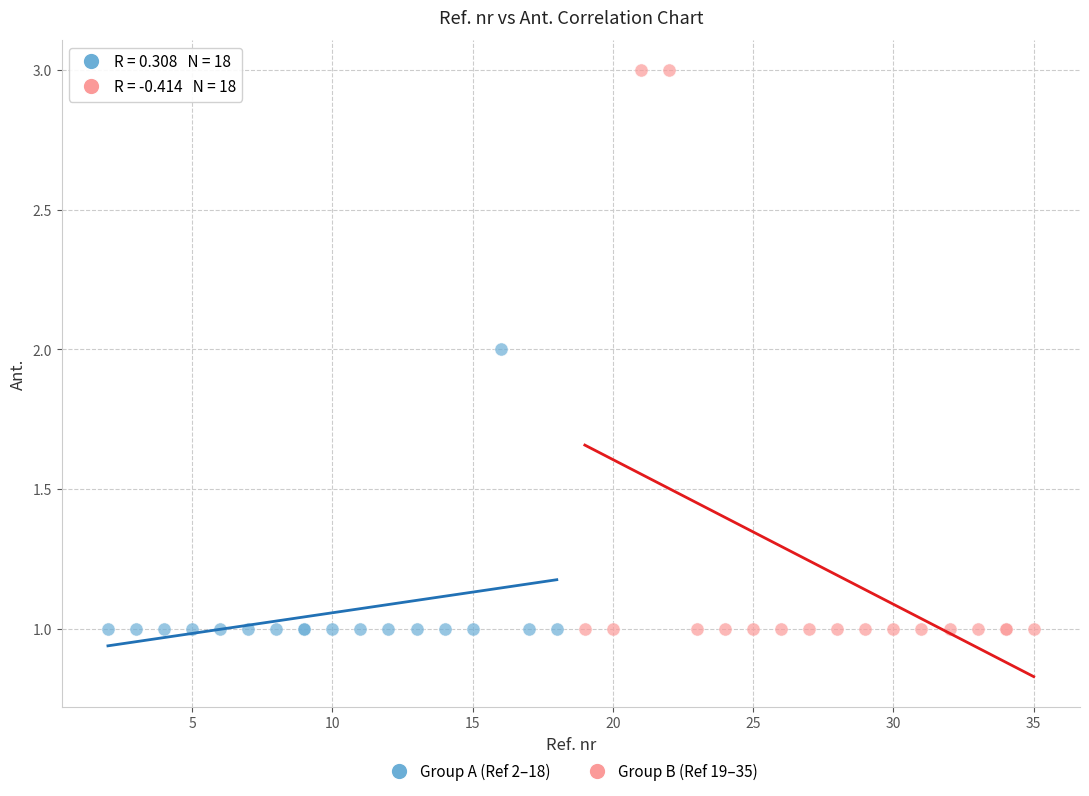

Which series has the widest spread of Y values?

Group B (Ref 19–35)